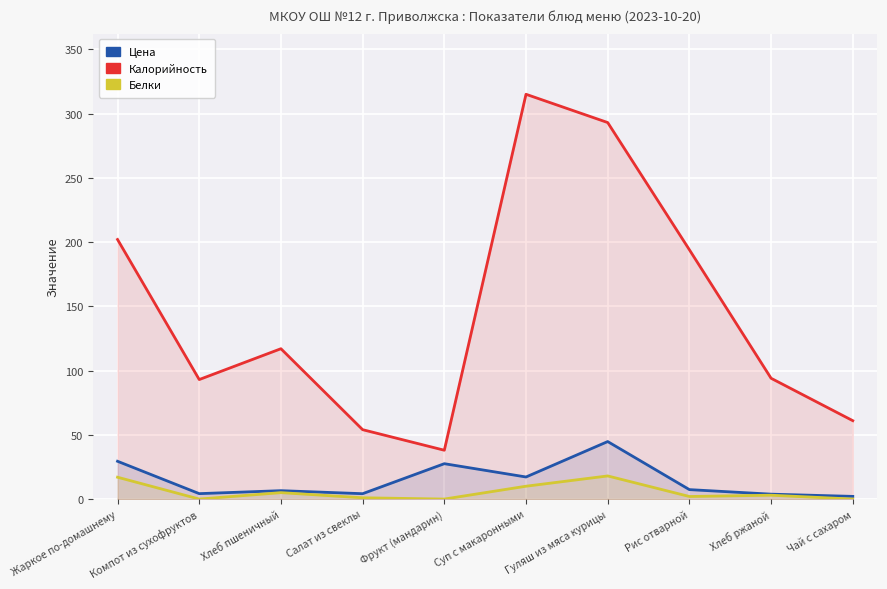

Where is Калорийность nearest to the value 176?

Рис отварной